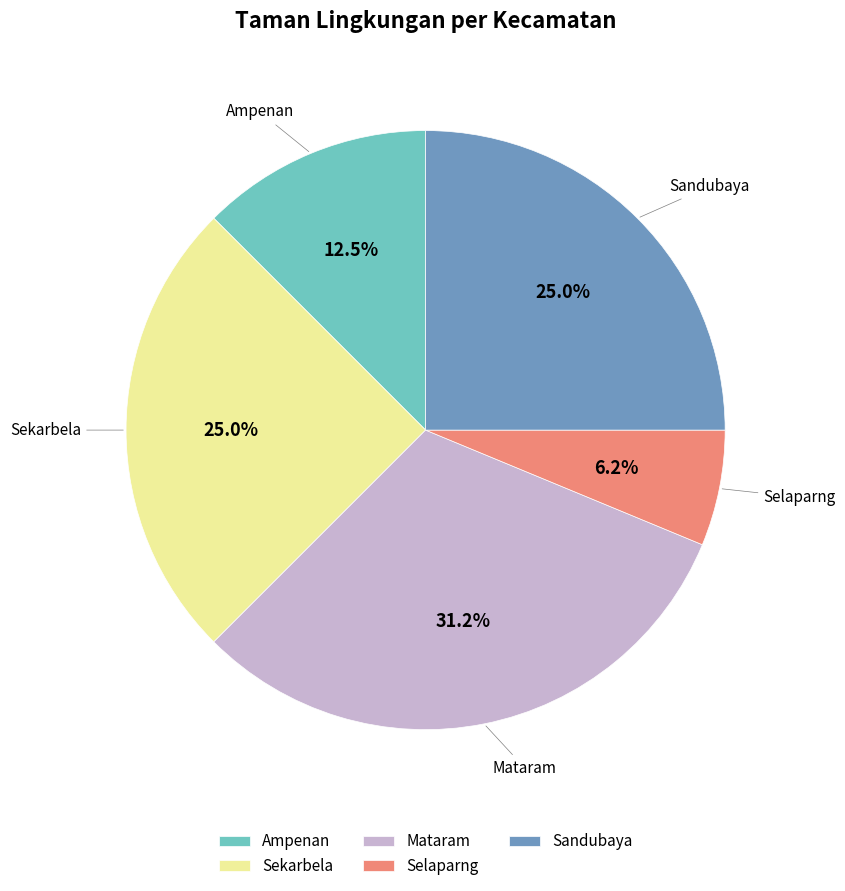

Does Ampenan represent more than half of the total?

No